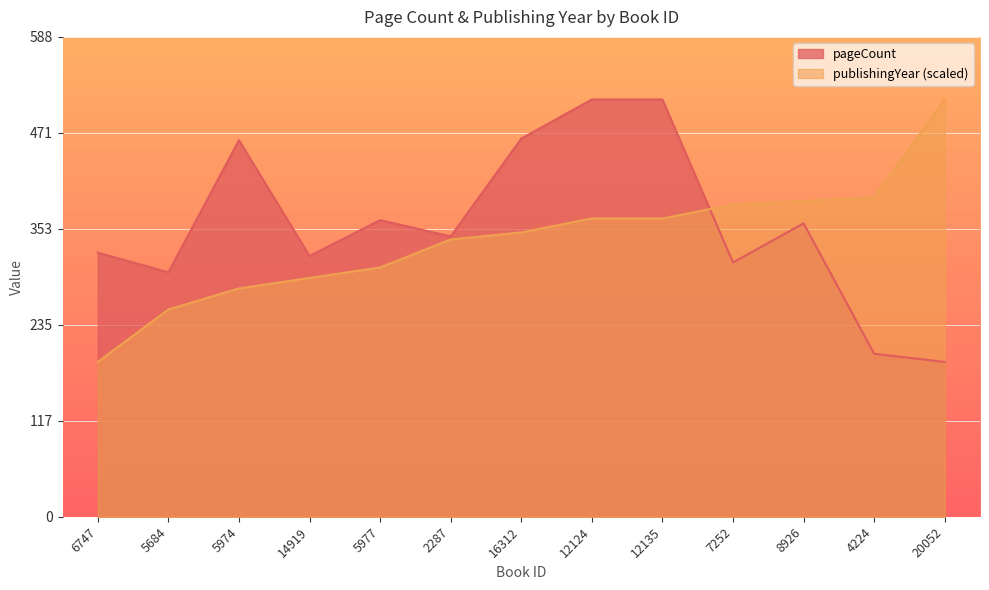

Rank the series by their maximum value, from lowest to highest.

pageCount, publishingYear